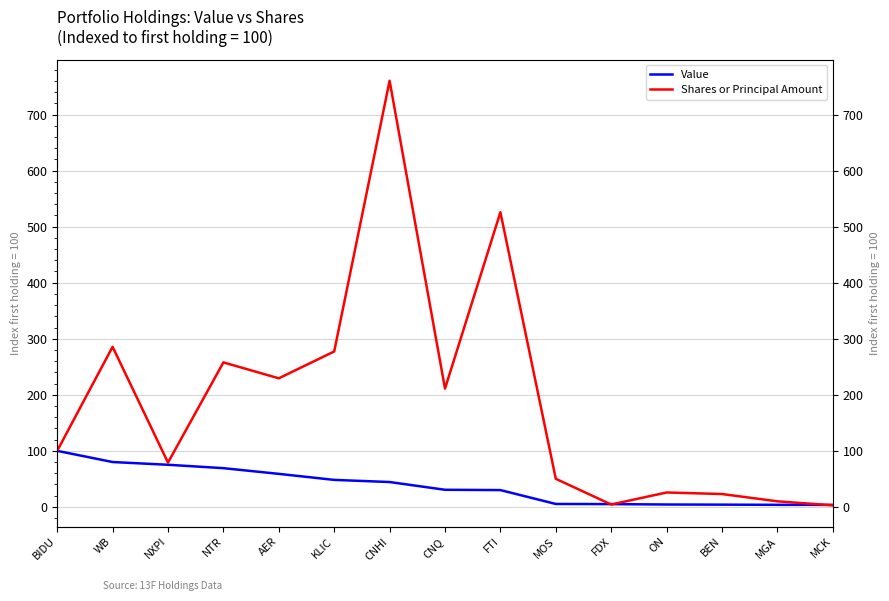

Which category has the highest value across all series?

CNHI